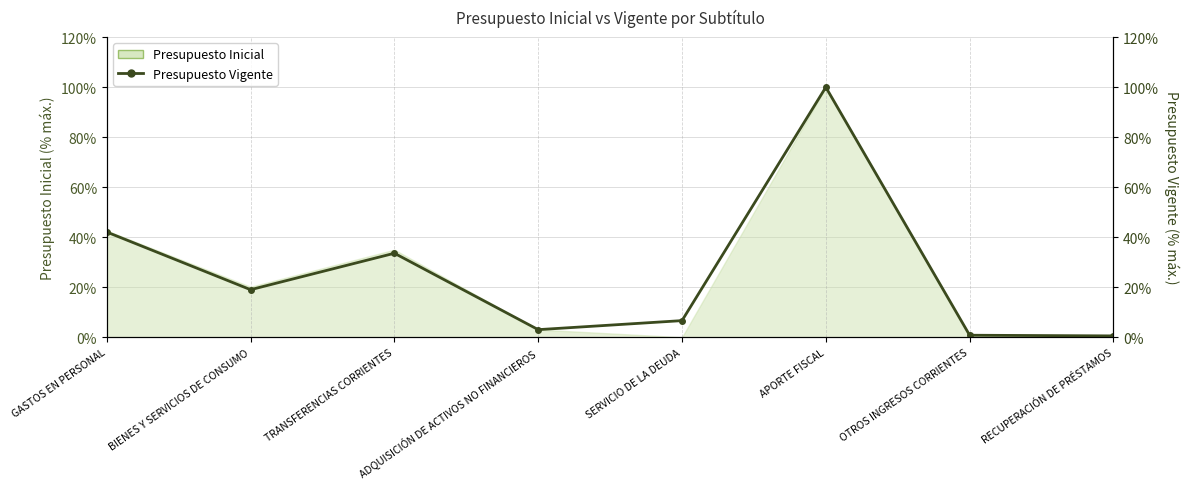

What is the approximate value at OTROS INGRESOS CORRIENTES?

0.8